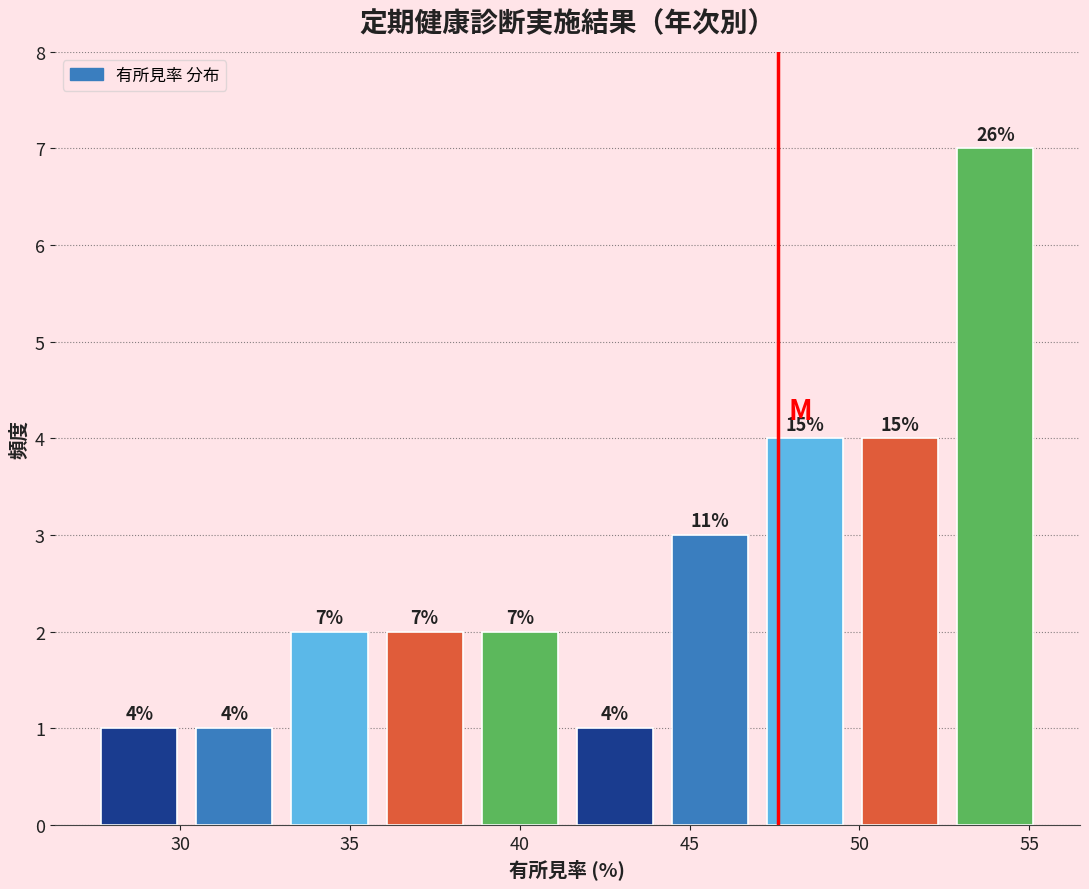

Which range on the x-axis has the tallest bar?

52.6 to 55.4